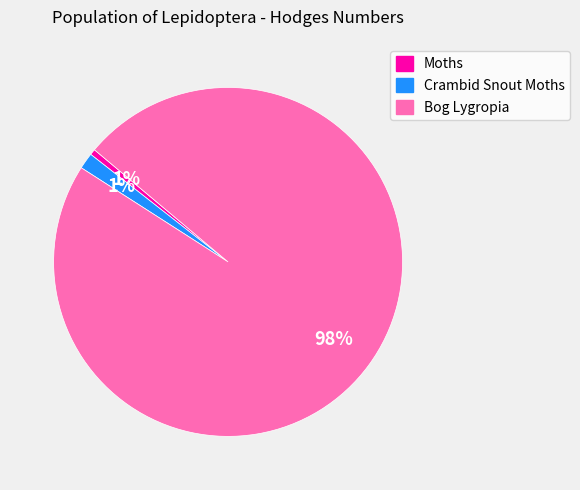

Between Bog Lygropia and Moths, which is larger?

Bog Lygropia